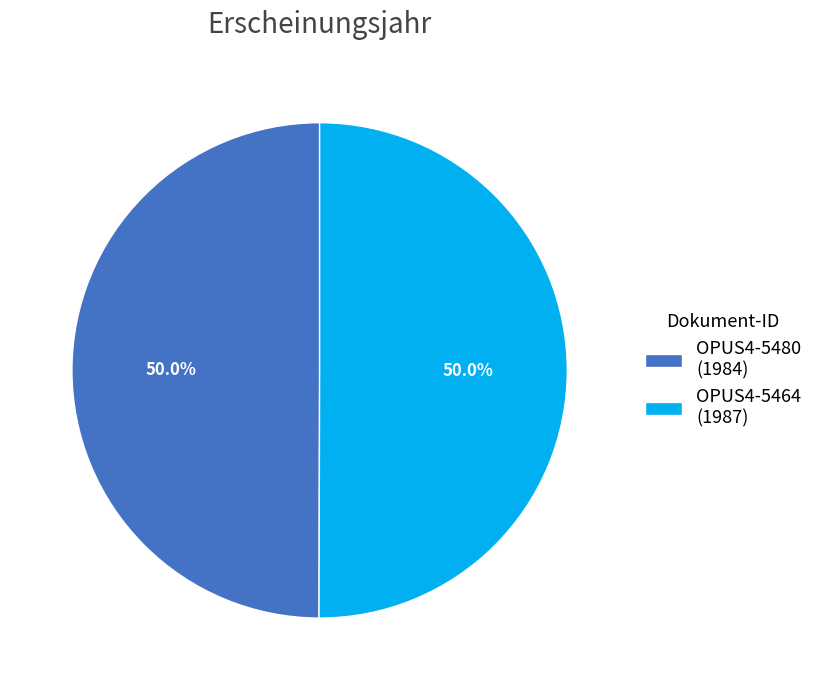

What is the ratio of the value at OPUS4-5480 (1984) to the value at OPUS4-5464 (1987)?

1.0